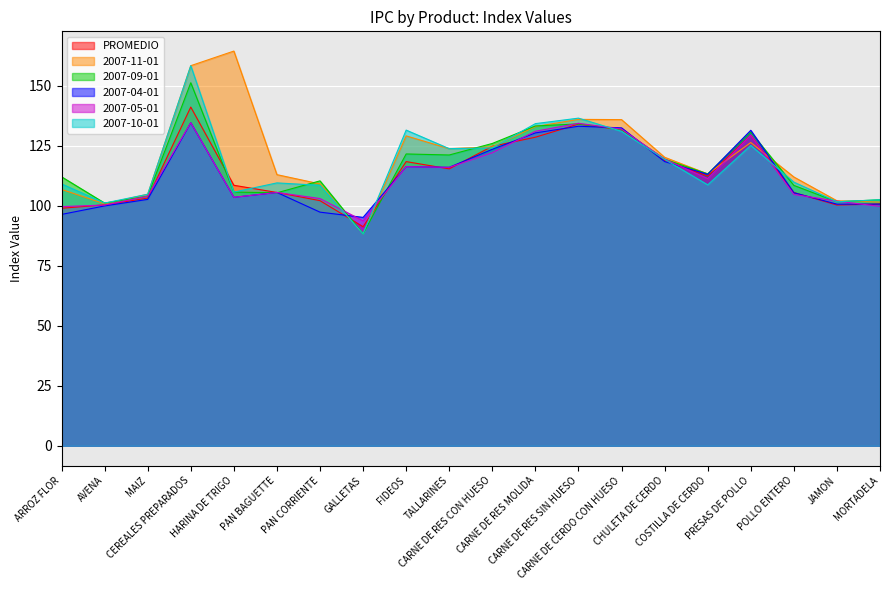

What is the sum of the 2007-11-01 values at PAN BAGUETTE and CARNE DE RES MOLIDA?

245.9